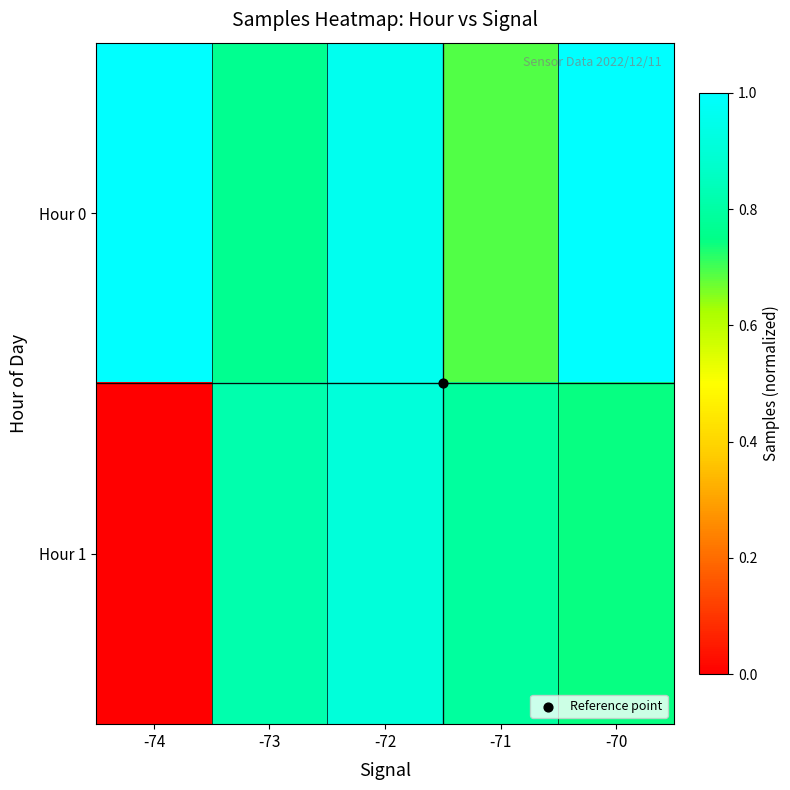

Which series has the largest range (max minus min)?

Hour 1